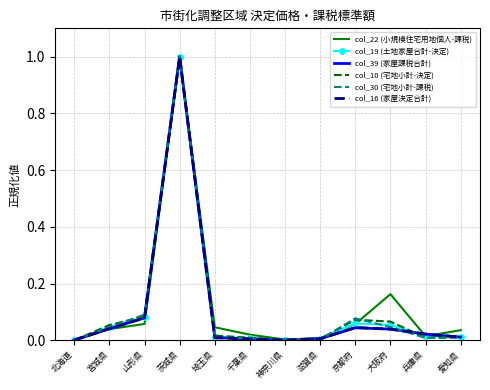

At which label does col_19 (土地家屋合計-決定) reach its peak?

茨城県